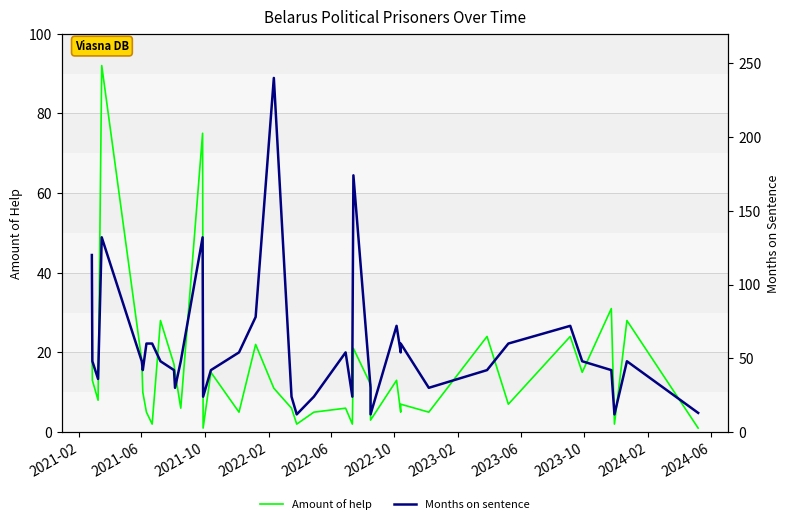

What is the lowest value of the Months on sentence series?

12